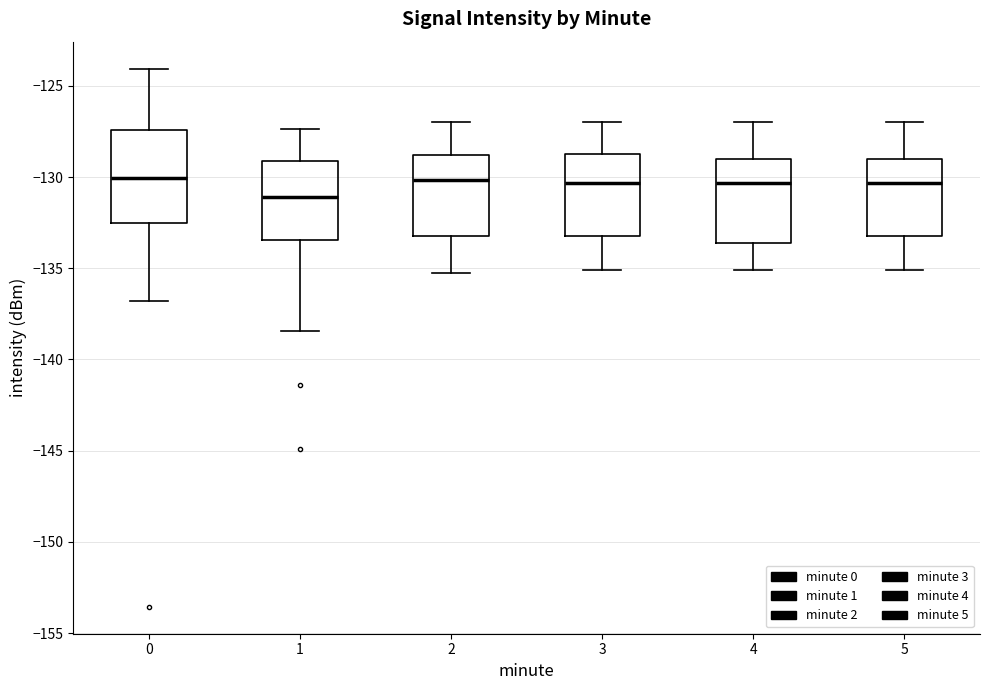

Where does the lower whisker of the box at x = 1 end on the y-axis? The values are not printed on the chart, so give them approximately, as read against the axis.

-138.5